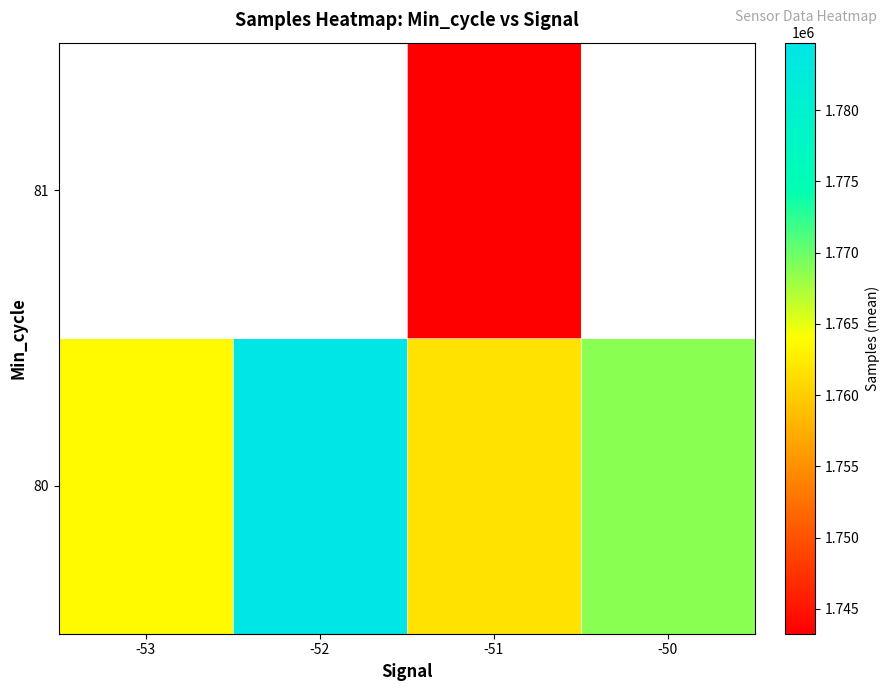

At how many categories does at least one series exceed 1751567?

4